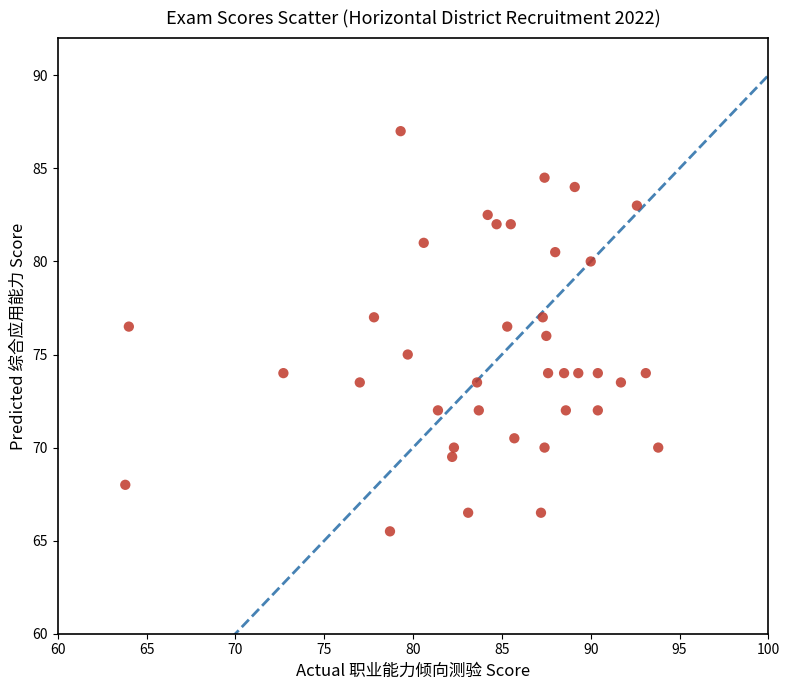

What is the range of X values (max minus min)?

30.0